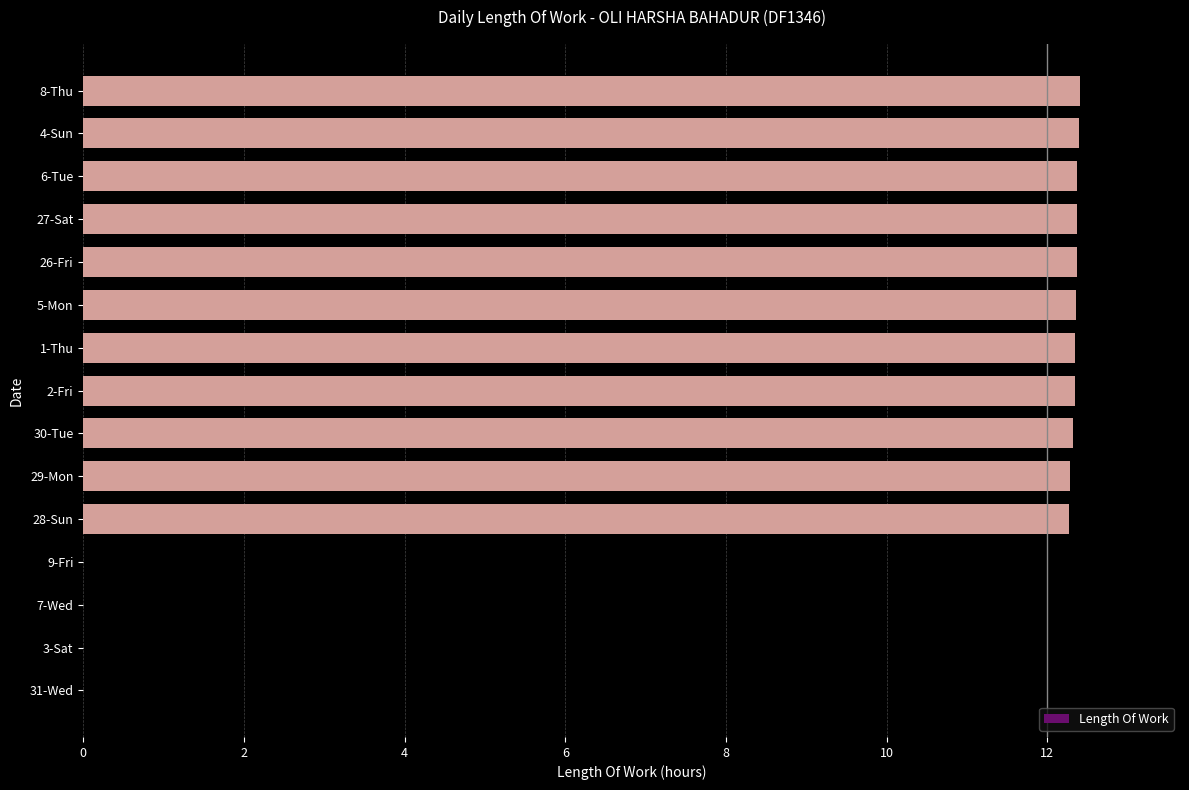

What is the sum of all values?

135.8